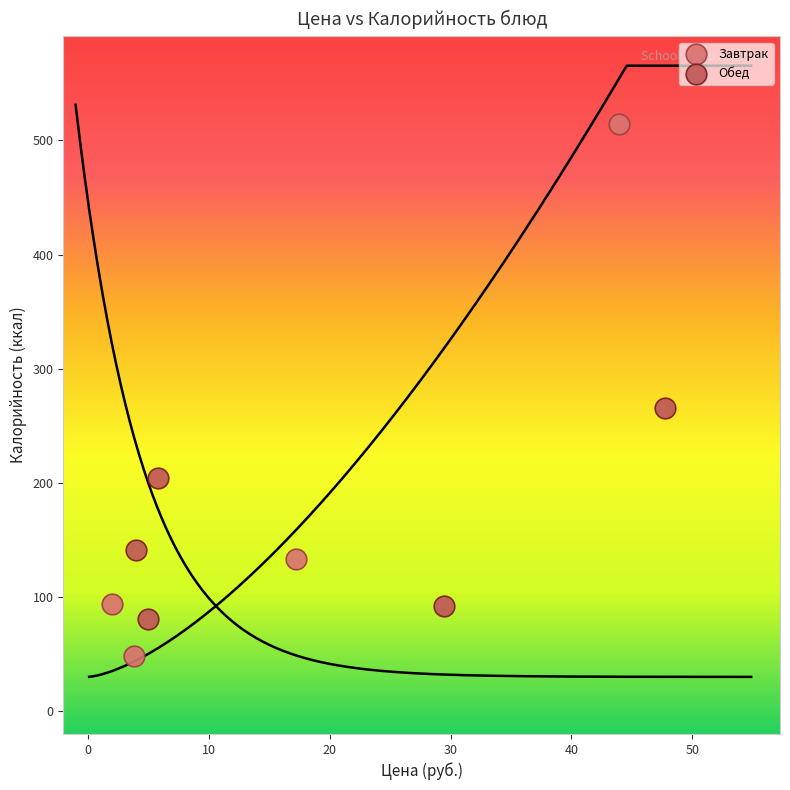

Which series has the widest spread of Y values?

Завтрак